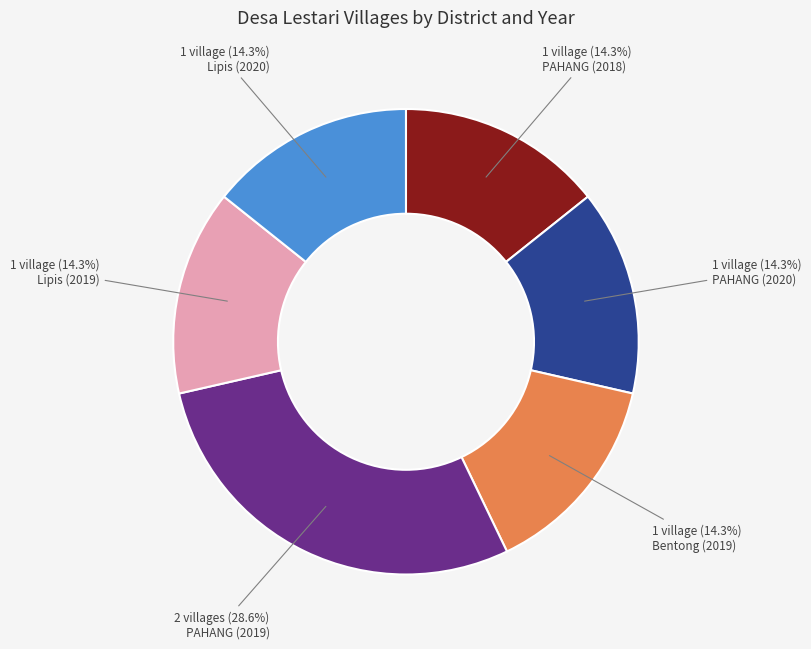

What percentage is the Bentong (2019) slice, to the nearest percent?

14%